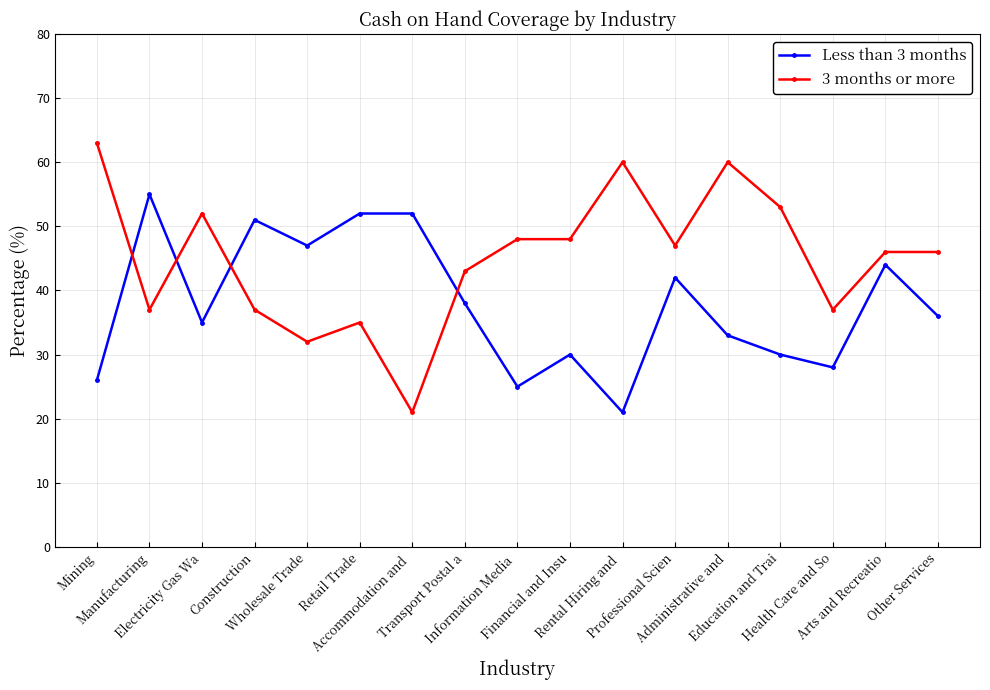

Reading left to right, what are all the values shown in this chart?

Less than 3 months: Mining=26	Manufacturing=55	Electricity Gas Wa=35	Construction=51	Wholesale Trade=47	Retail Trade=52	Accommodation and =52	Transport Postal a=38	Information Media =25	Financial and Insu=30	Rental Hiring and =21	Professional Scien=42	Administrative and=33	Education and Trai=30	Health Care and So=28	Arts and Recreatio=44	Other Services=36
3 months or more: Mining=63	Manufacturing=37	Electricity Gas Wa=52	Construction=37	Wholesale Trade=32	Retail Trade=35	Accommodation and =21	Transport Postal a=43	Information Media =48	Financial and Insu=48	Rental Hiring and =60	Professional Scien=47	Administrative and=60	Education and Trai=53	Health Care and So=37	Arts and Recreatio=46	Other Services=46